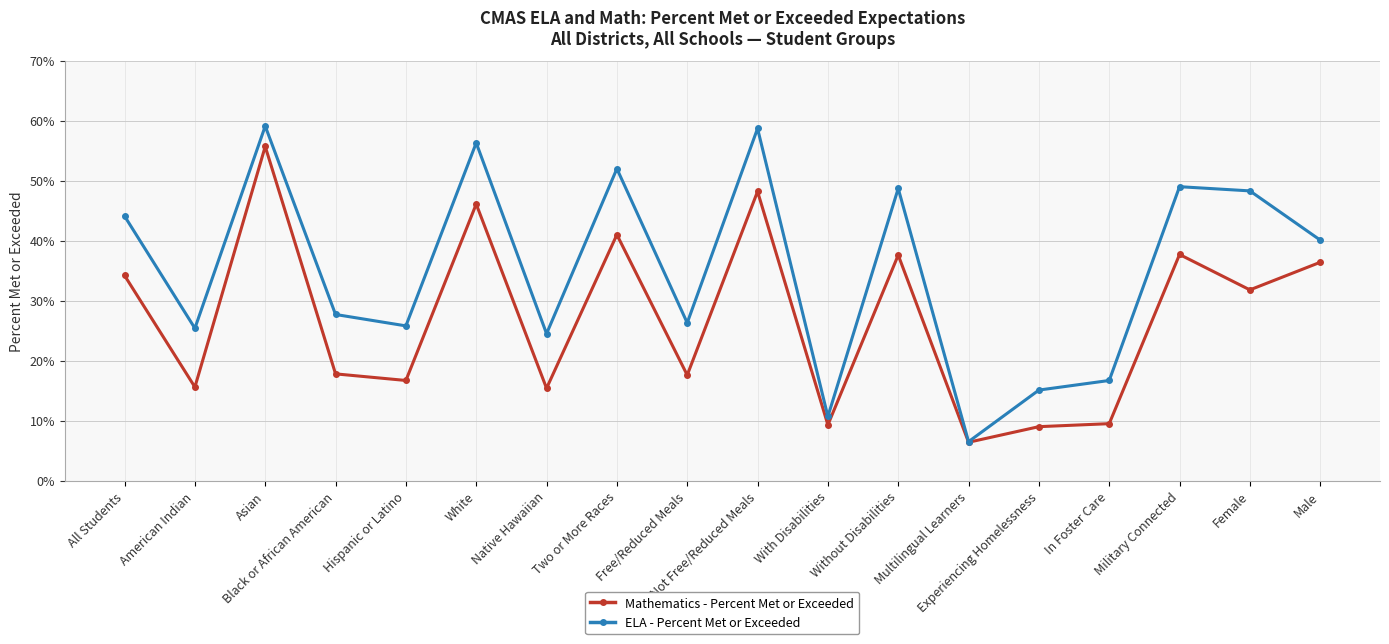

True or false: Mathematics - Percent Met or Exceeded has more than 2 points higher than both neighbors.

True